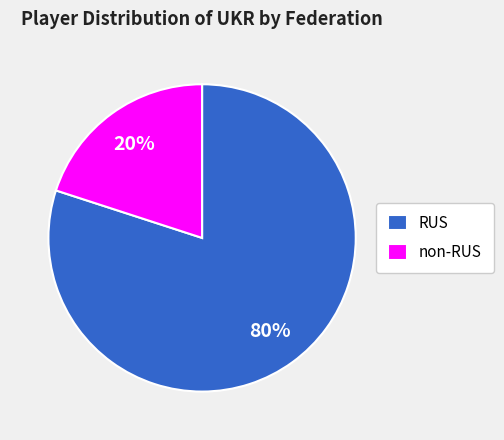

What percentage is the RUS slice, to the nearest percent?

80%